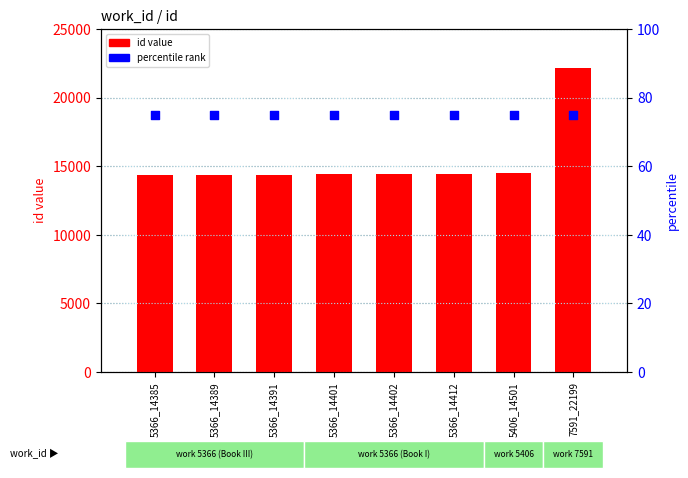

Is the value of percentile rank at 5366_14389 greater than the value of id value at 5366_14402?

No